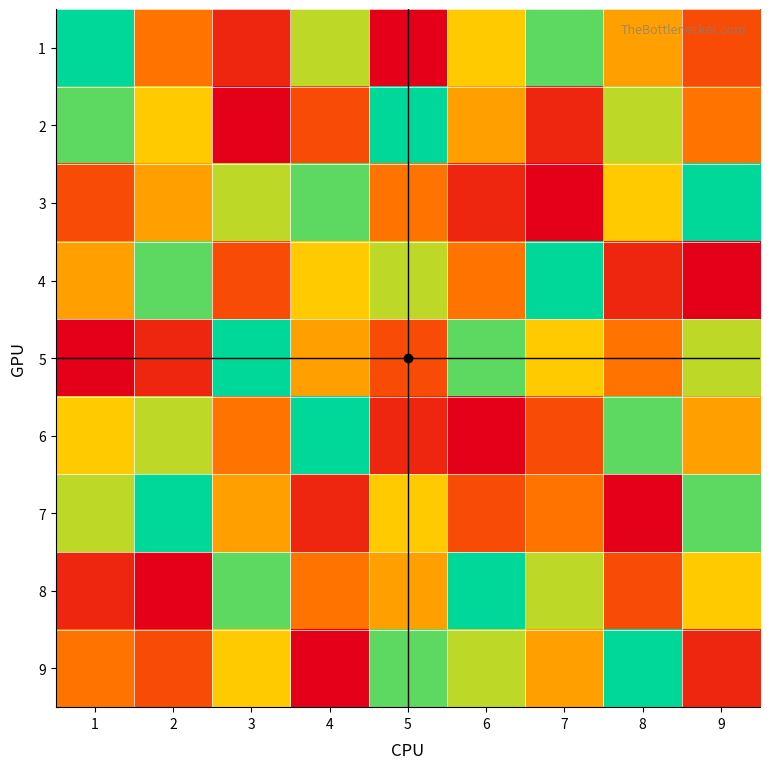

Reading right to left, what are all the values shown in this chart?

1: 9=3	8=5	7=8	6=6	5=1	4=7	3=2	2=4	1=9
2: 9=4	8=7	7=2	6=5	5=9	4=3	3=1	2=6	1=8
3: 9=9	8=6	7=1	6=2	5=4	4=8	3=7	2=5	1=3
4: 9=1	8=2	7=9	6=4	5=7	4=6	3=3	2=8	1=5
5: 9=7	8=4	7=6	6=8	5=3	4=5	3=9	2=2	1=1
6: 9=5	8=8	7=3	6=1	5=2	4=9	3=4	2=7	1=6
7: 9=8	8=1	7=4	6=3	5=6	4=2	3=5	2=9	1=7
8: 9=6	8=3	7=7	6=9	5=5	4=4	3=8	2=1	1=2
9: 9=2	8=9	7=5	6=7	5=8	4=1	3=6	2=3	1=4